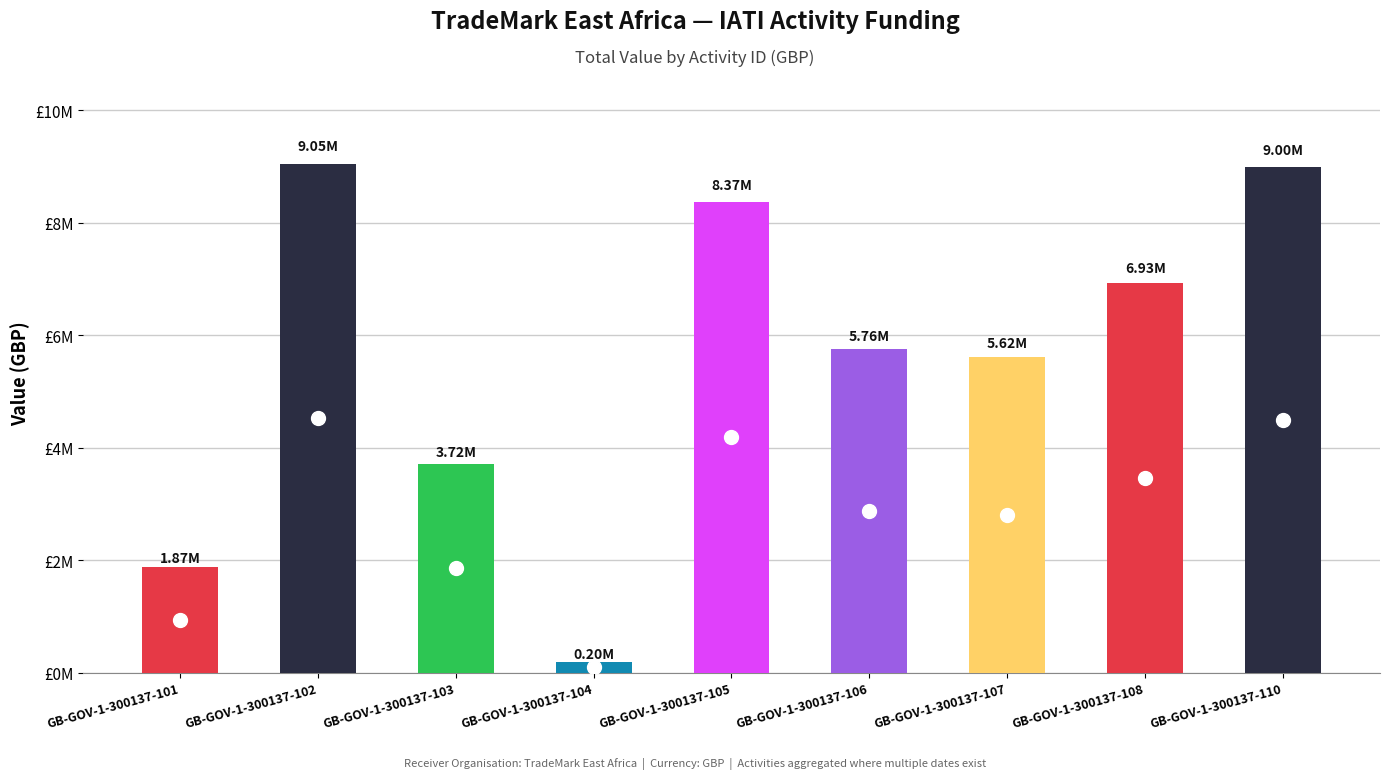

Which category has the lowest value across all series?

GB-GOV-1-300137-104